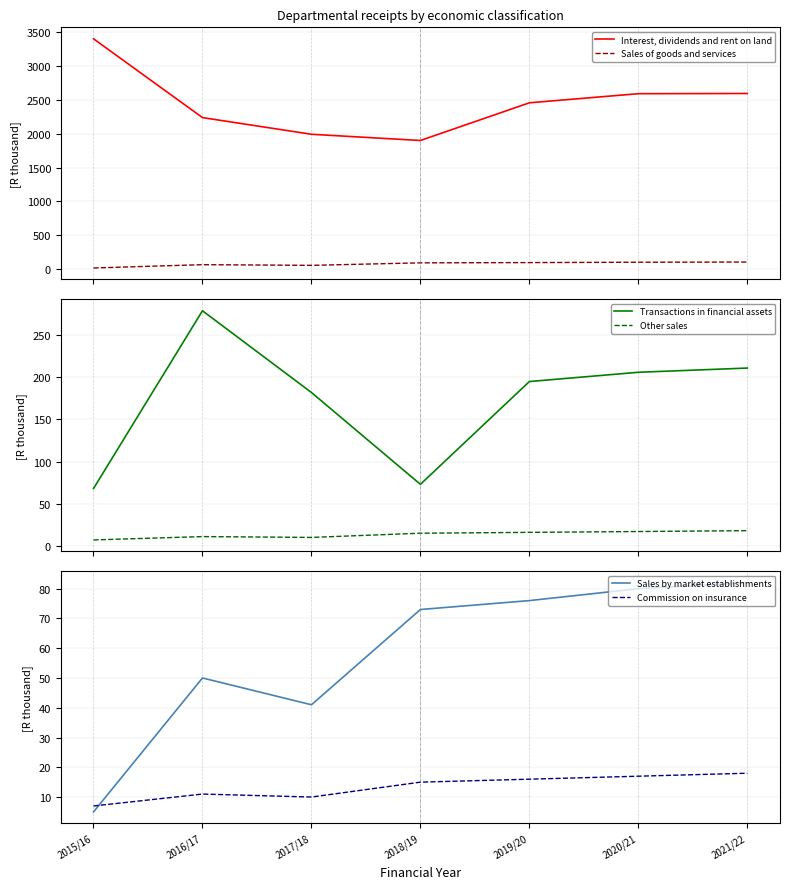

At which label does Commission on insurance reach its minimum?

2015/16